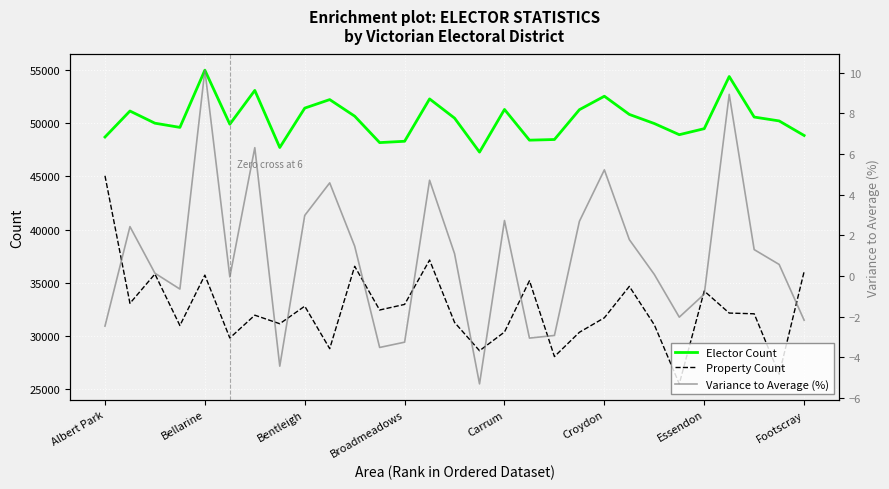

At which category is the sum across all series the highest?

Albert Park